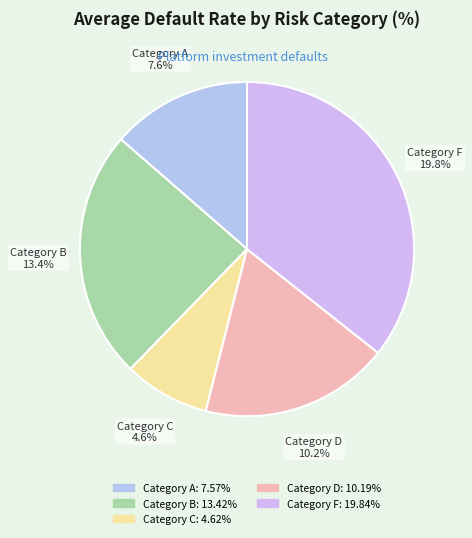

To the nearest percent, what is the combined percentage of Category D and Category F?

54%